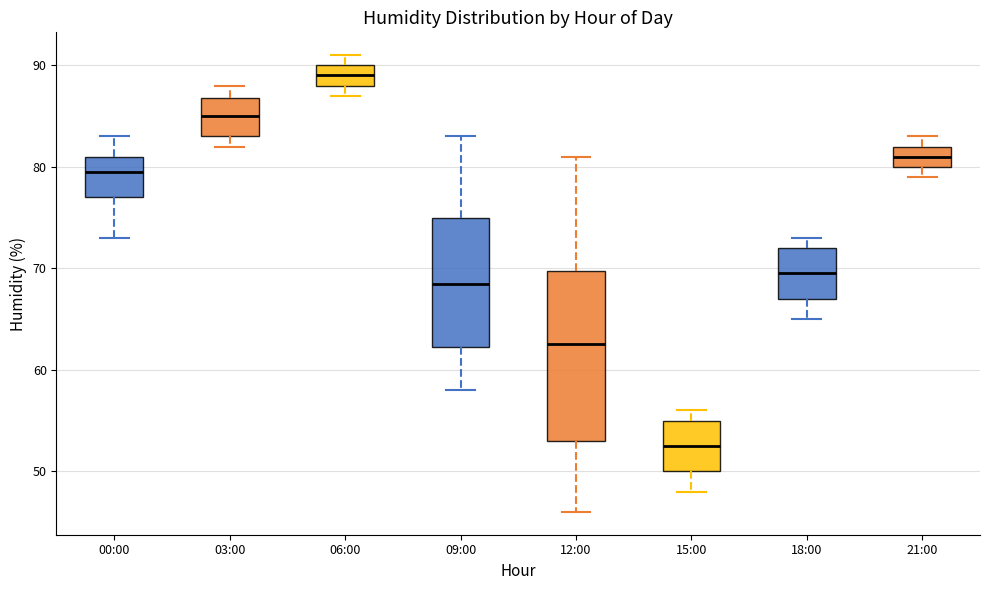

Which box is the tallest, from its lower edge to its upper edge?

12:00